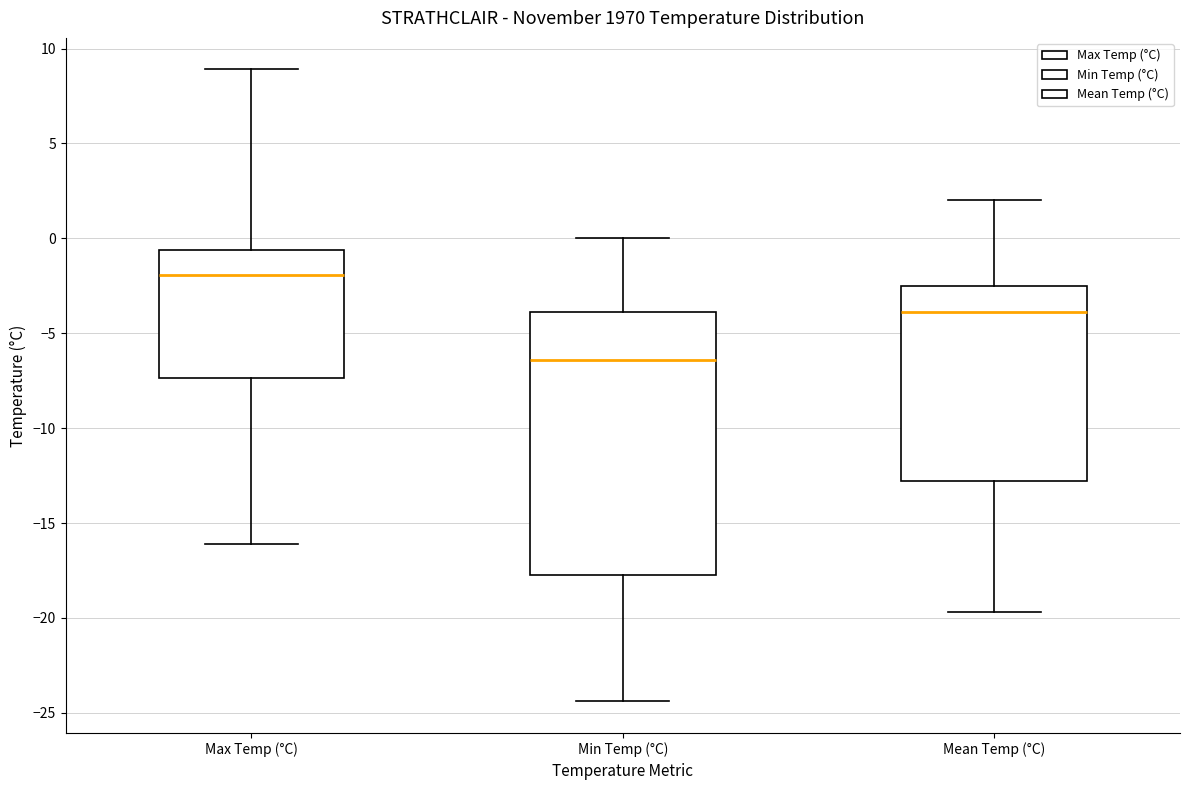

Reading left to right, transcribe this box plot: for each box, give where its median line is, the range the box spans, and where its two whiskers end, as read against the y-axis. The values are not printed on the chart, so give them approximately, as read against the axis.

Max Temp (°C): median -2.0, box -7.5 to -0.5, whiskers -16.0 to 9.0
Min Temp (°C): median -6.5, box -17.5 to -4.0, whiskers -24.5 to 0.0
Mean Temp (°C): median -4.0, box -13.0 to -2.5, whiskers -19.5 to 2.0